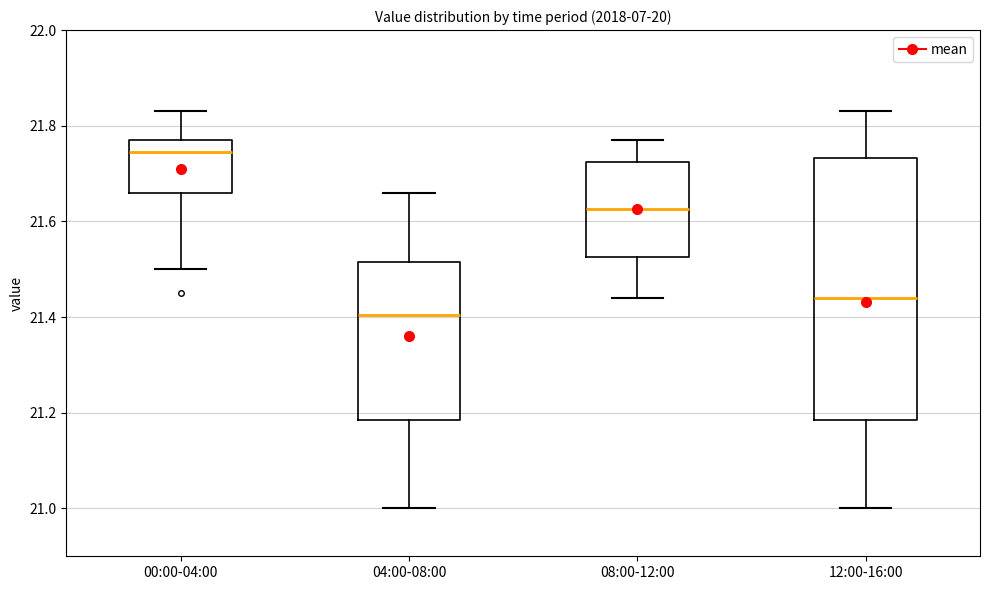

Which box has the highest median line?

00:00-04:00